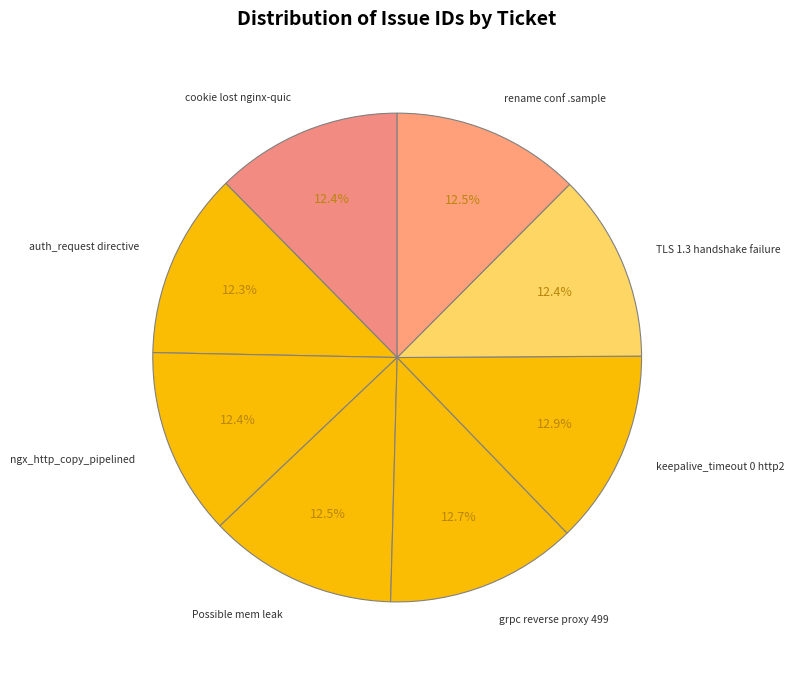

Count the number of slices in the pie.

8